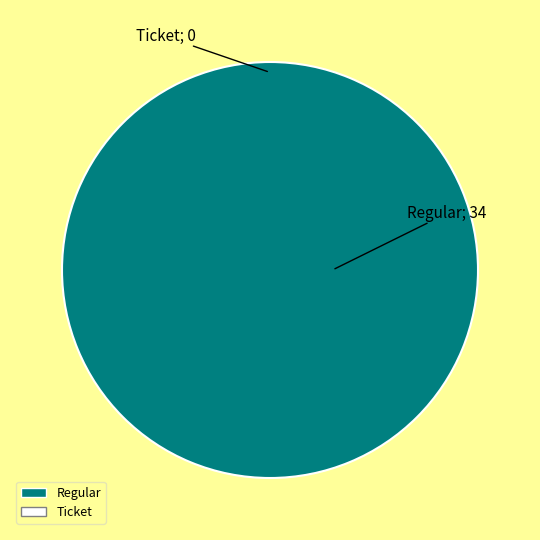

Is there a majority slice in this chart?

Yes